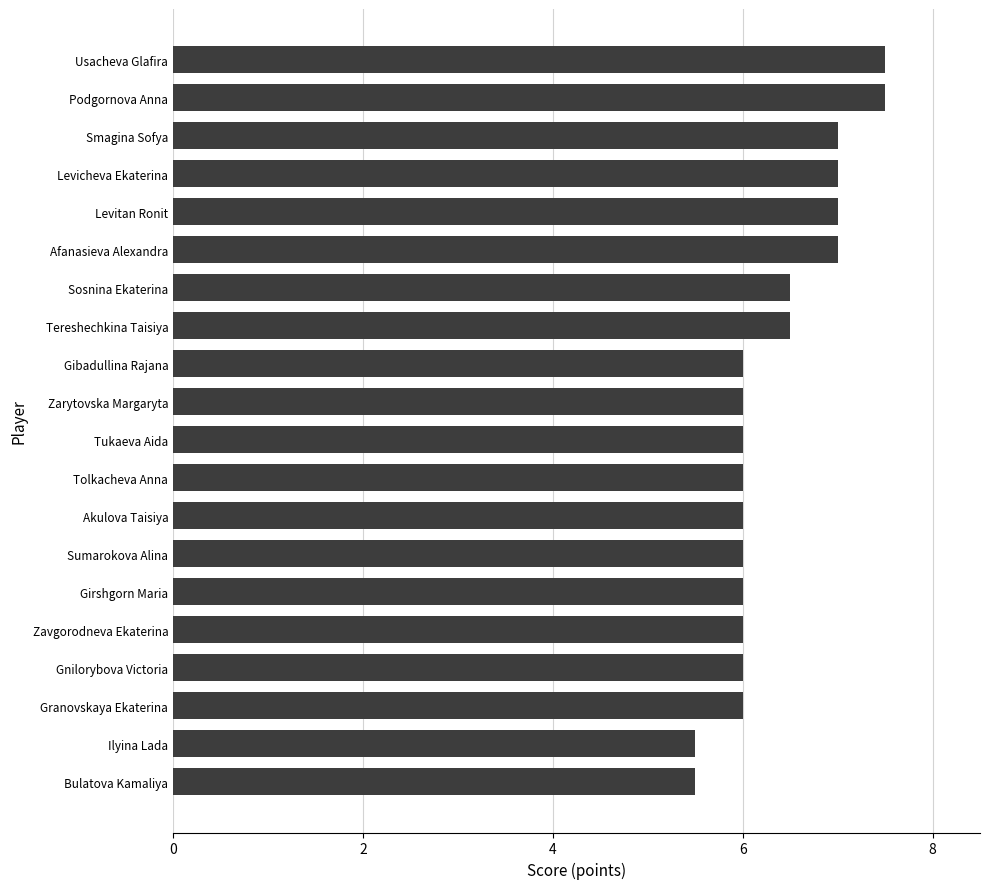

What is the maximum value shown in the chart?

7.5